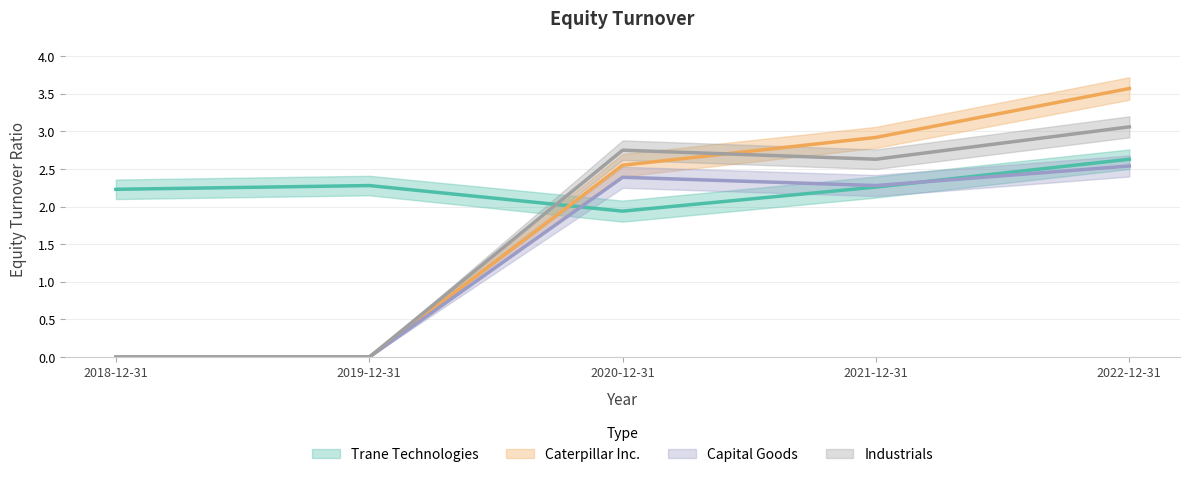

Reading left to right, what are all the values shown in this chart?

Trane Technologies: 2018-12-31=2.2	2019-12-31=2.3	2020-12-31=1.9	2021-12-31=2.3	2022-12-31=2.6
Caterpillar Inc.: 2018-12-31=0.0	2019-12-31=0.0	2020-12-31=2.5	2021-12-31=2.9	2022-12-31=3.6
Capital Goods: 2018-12-31=0.0	2019-12-31=0.0	2020-12-31=2.4	2021-12-31=2.3	2022-12-31=2.5
Industrials: 2018-12-31=0.0	2019-12-31=0.0	2020-12-31=2.8	2021-12-31=2.6	2022-12-31=3.1